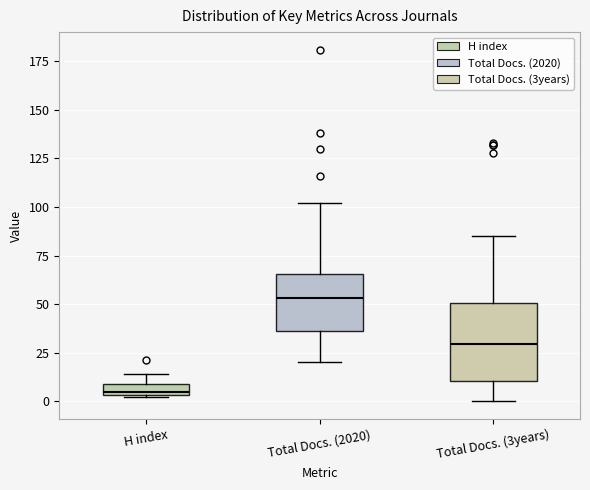

Which box is the tallest, from its lower edge to its upper edge?

Total Docs. (3years)